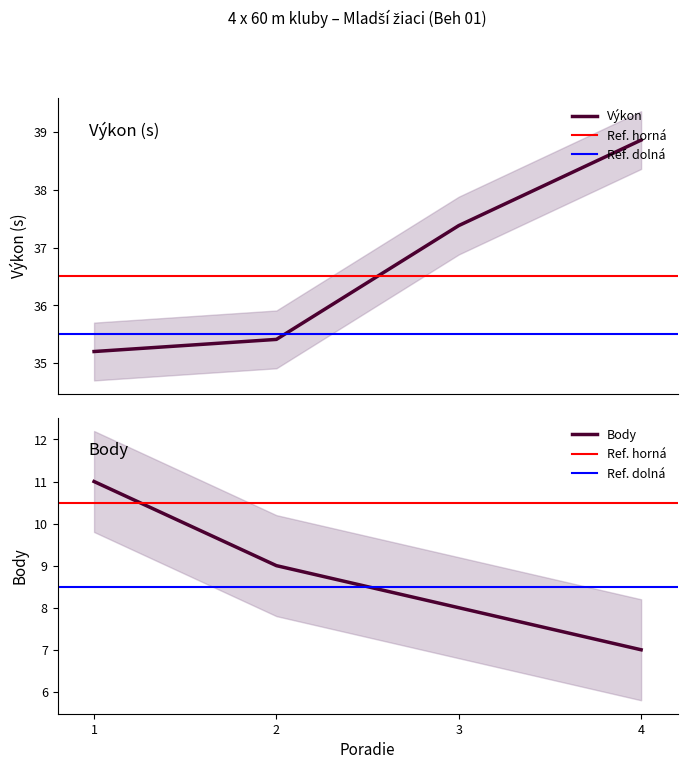

Is the value of Body at 3 greater than the value of Výkon at 4?

No